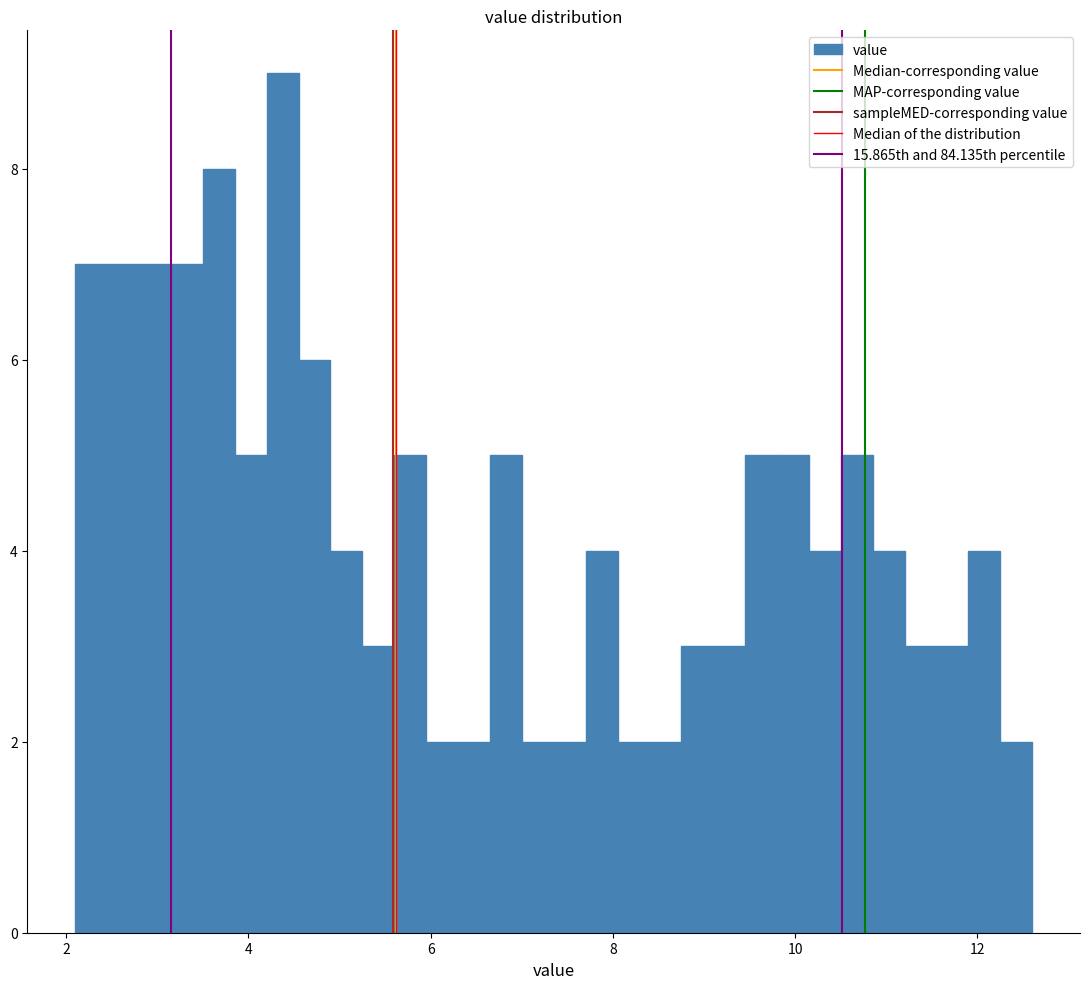

Read against the x-axis, roughly where is the centre of the tallest bar?

4.4